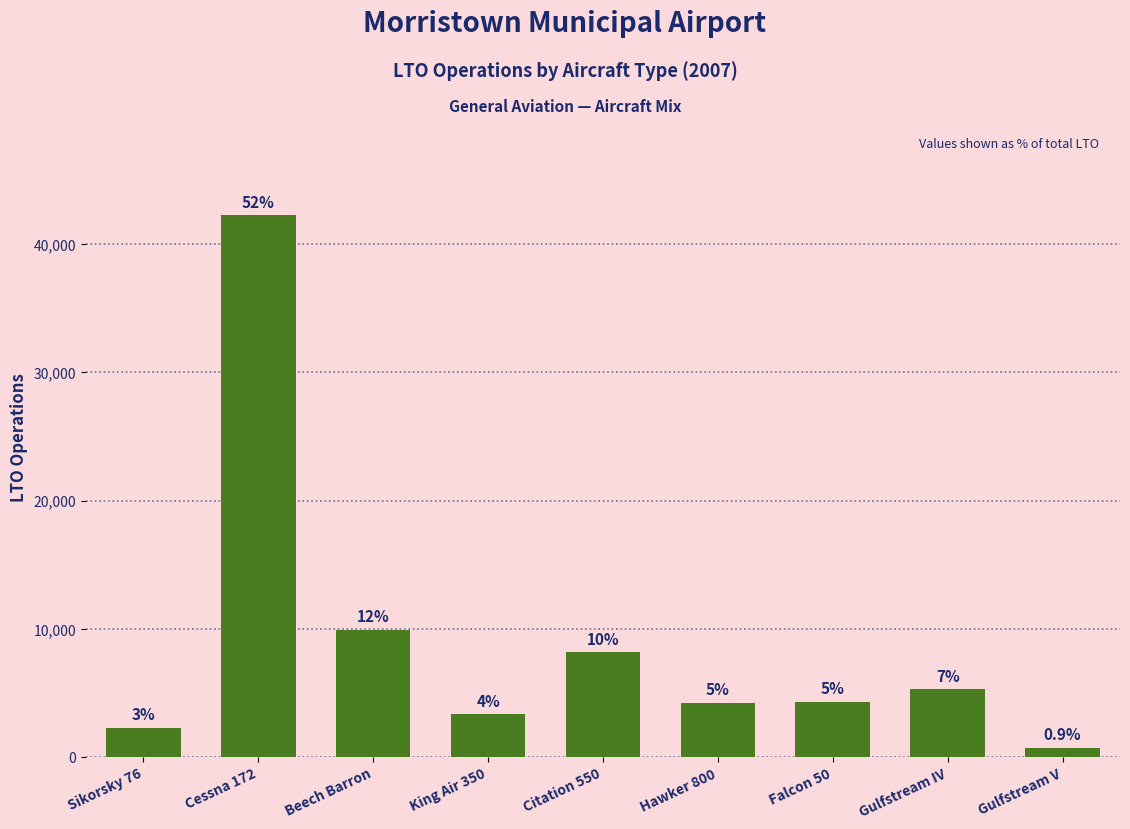

Does the chart contain any negative values?

No